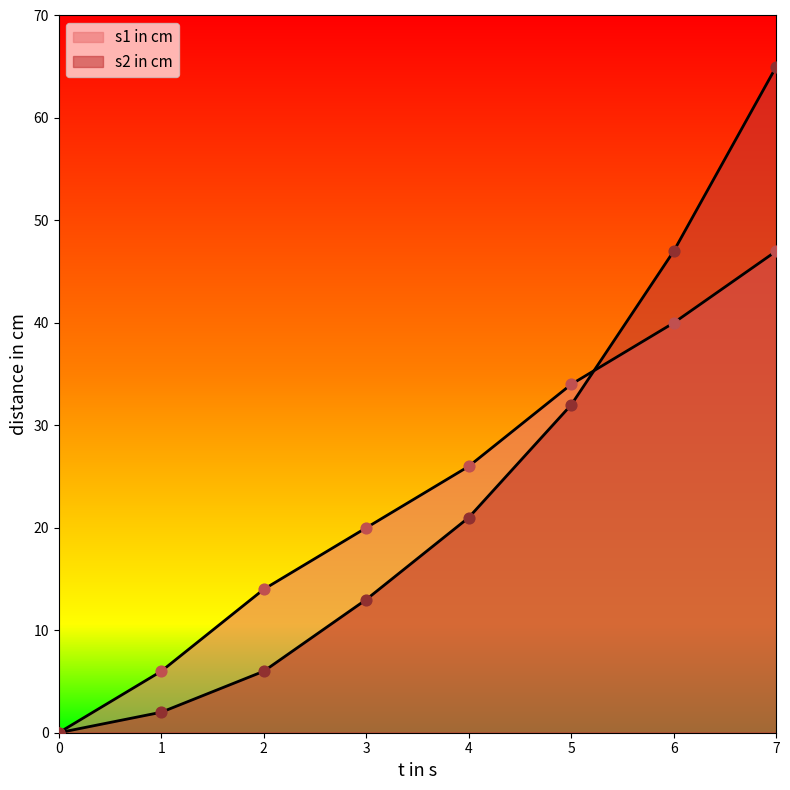

At which category is the sum across all series the highest?

7